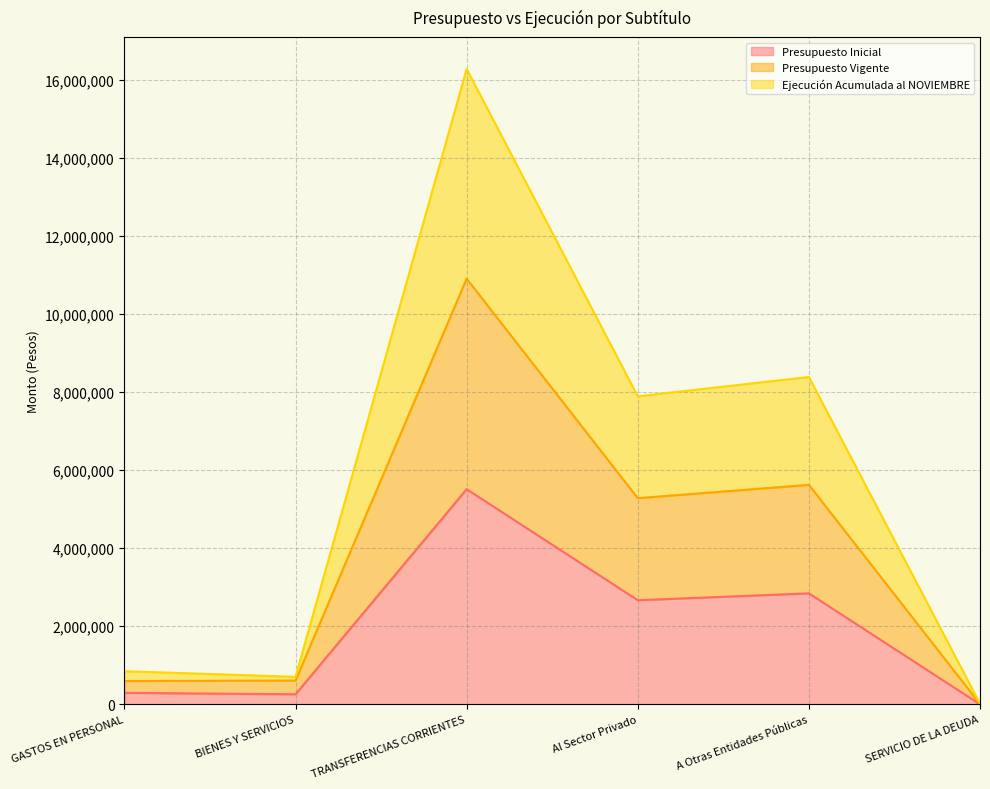

At which category is the sum across all series the highest?

TRANSFERENCIAS CORRIENTES